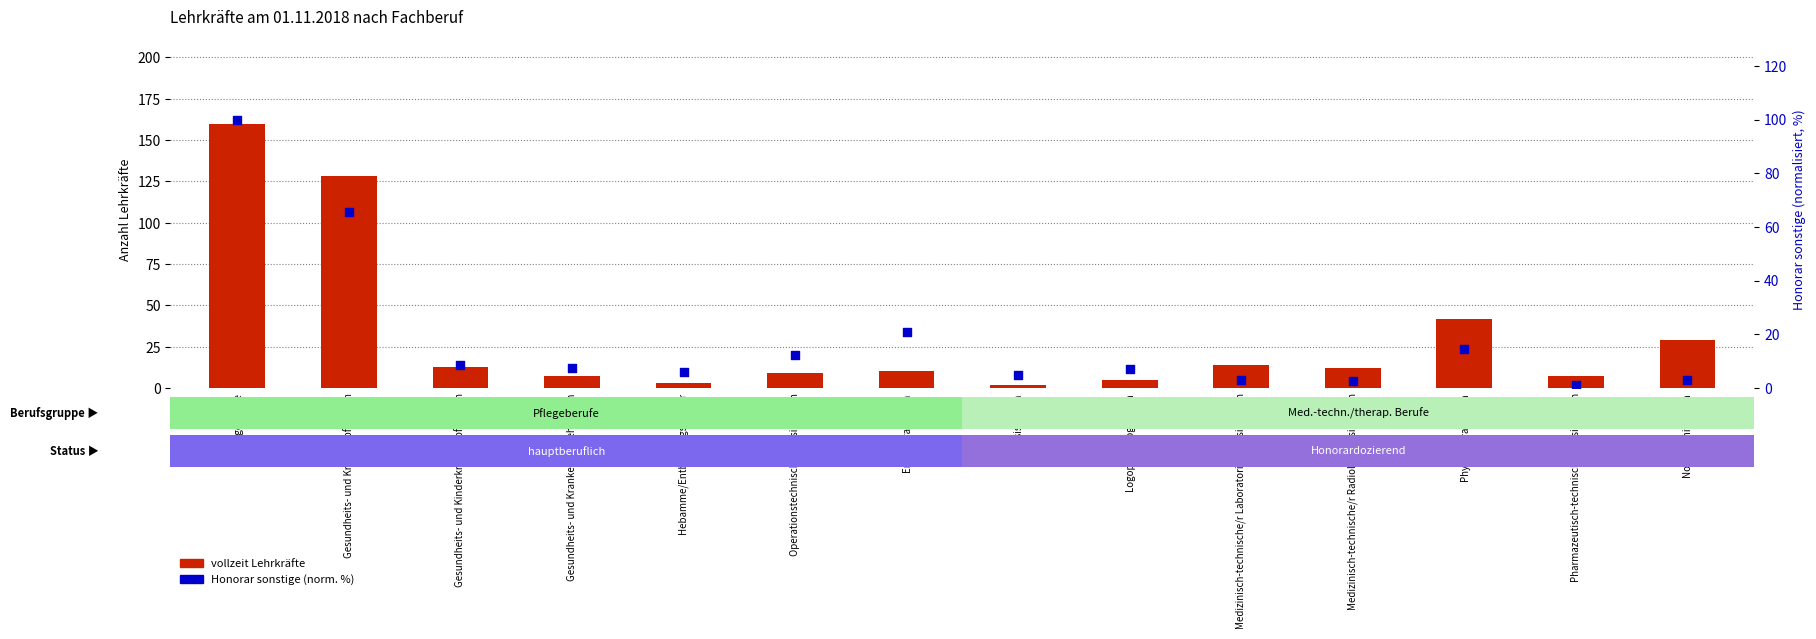

What are all the series names shown in the legend?

vollzeit Lehrkräfte, Honorar sonstige (norm.)